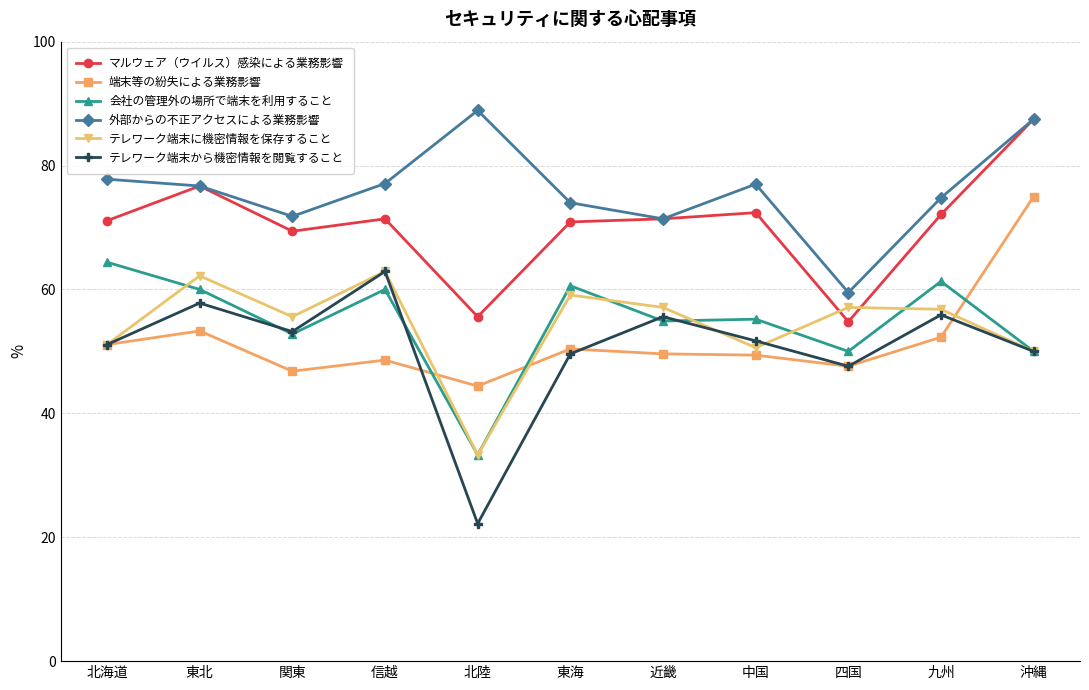

The 会社の管理外の場所で端末を利用すること series shows 91.6 at 中国. True or false?

False